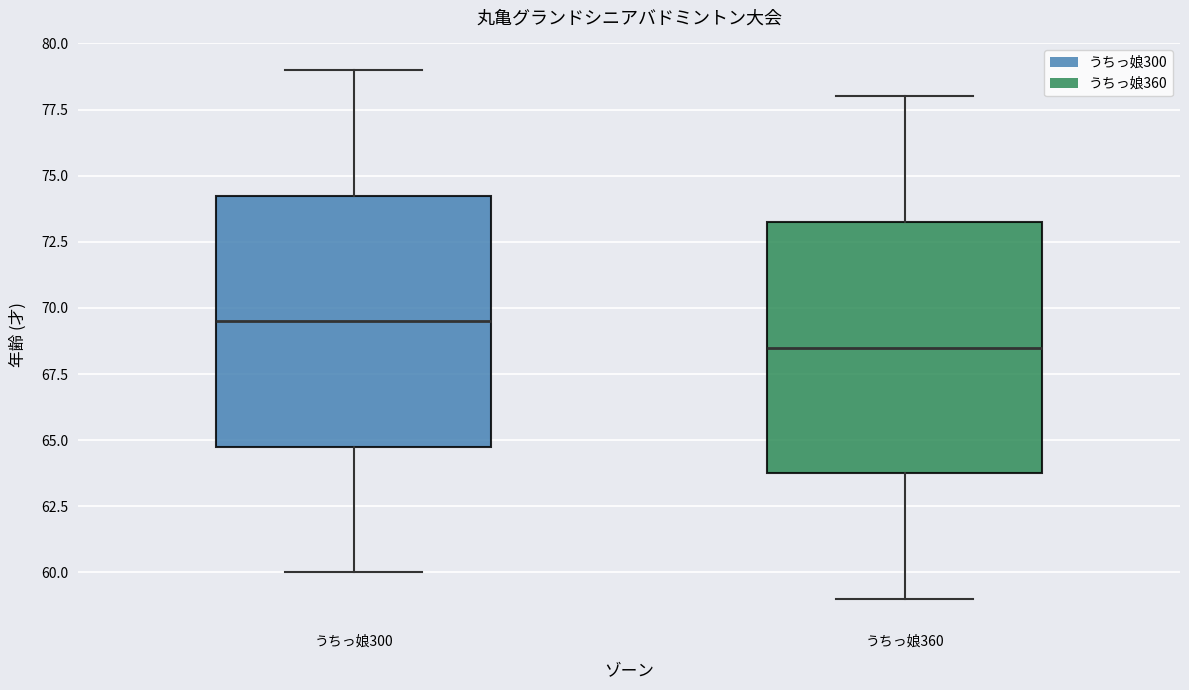

Where does the median line of the box for うちっ娘360 sit on the y-axis? The values are not printed on the chart, so give them approximately, as read against the axis.

68.5